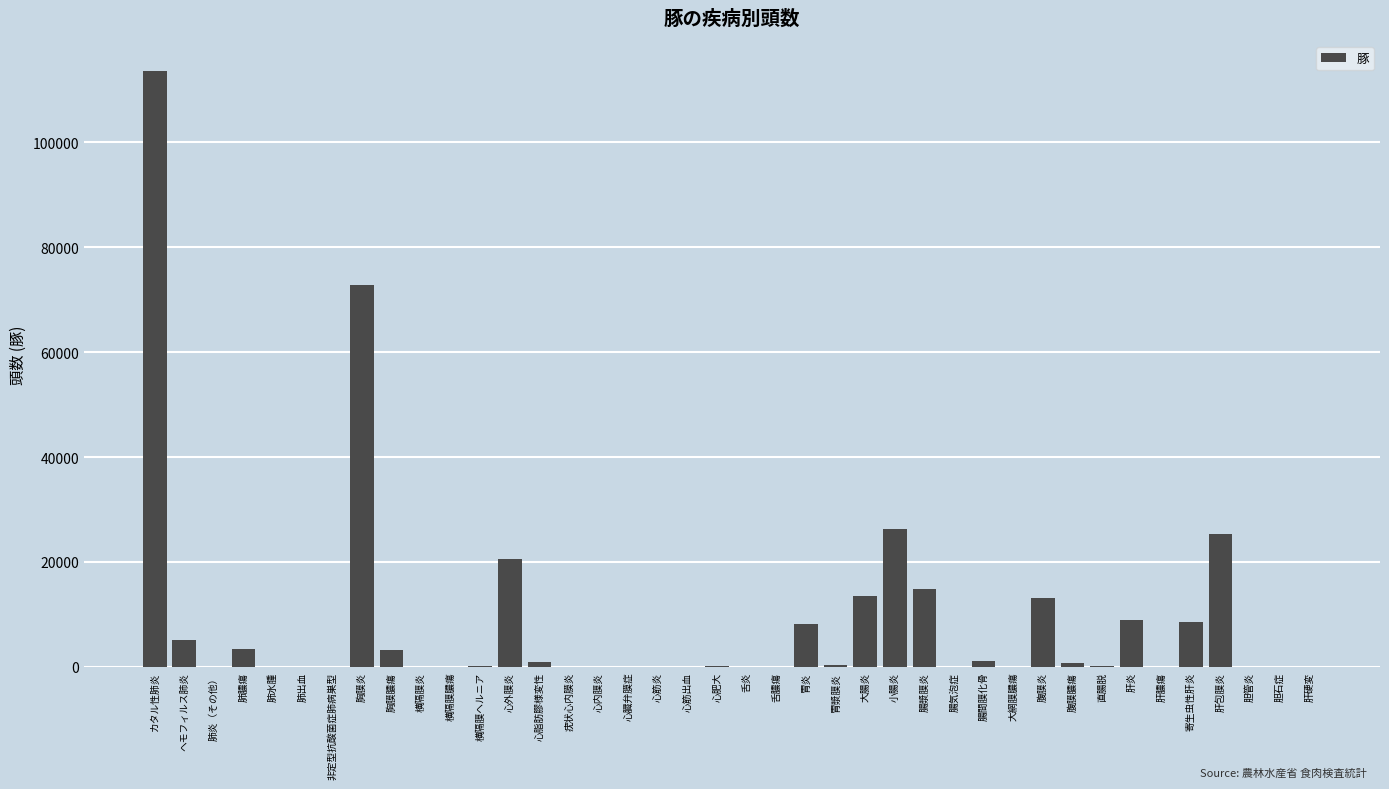

At which category does the chart reach its peak across all series?

カタル性肺炎